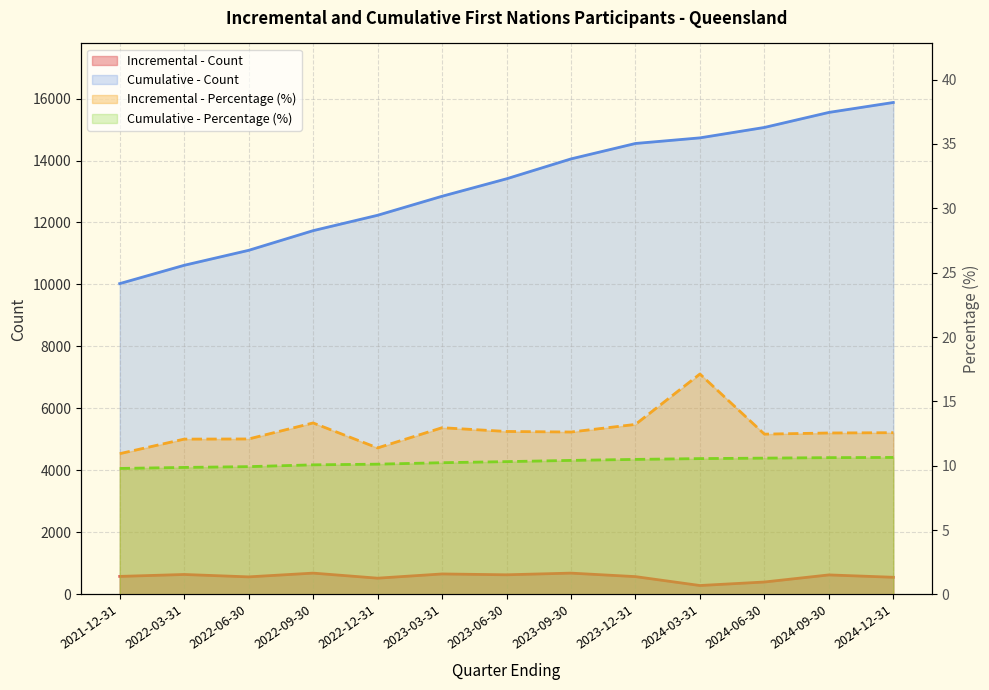

What is the difference between the maximum and minimum values in the Cumulative - Count series?

5845